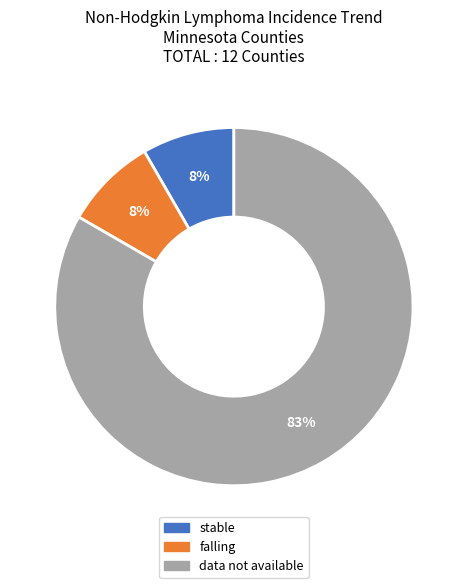

The data not available slice represents 98% of the pie. True or false?

False